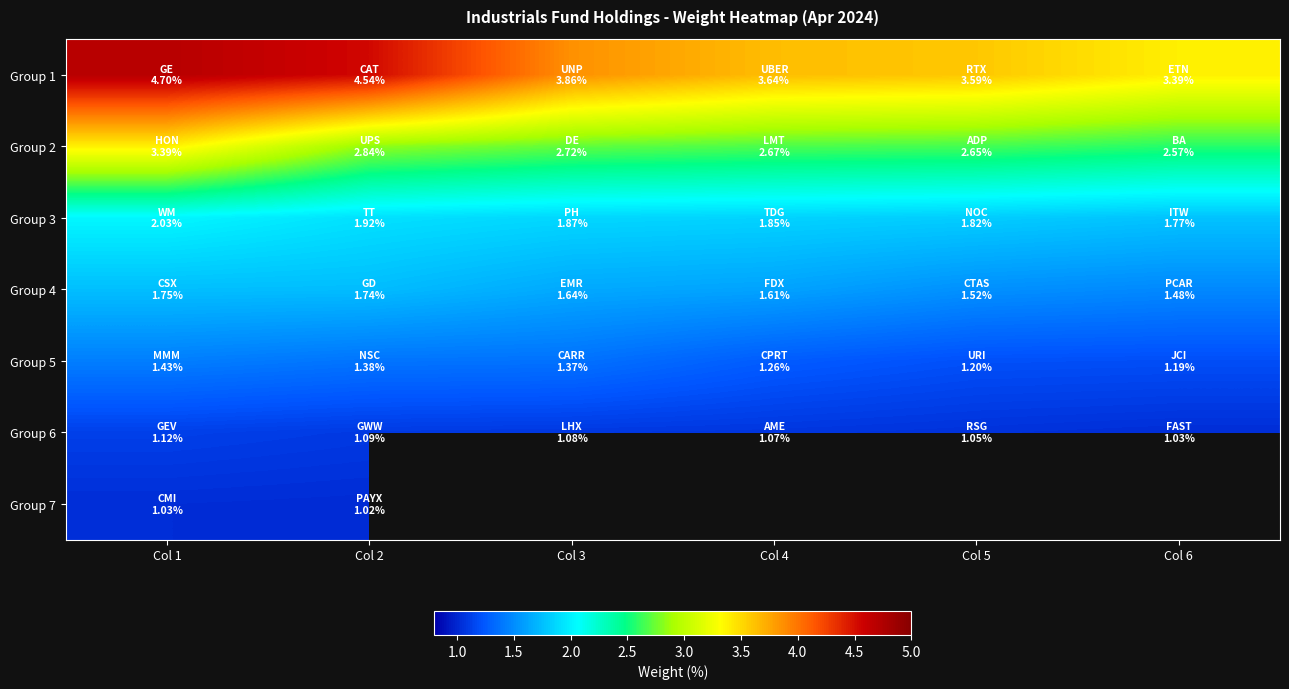

What is the smallest value displayed?

1.0